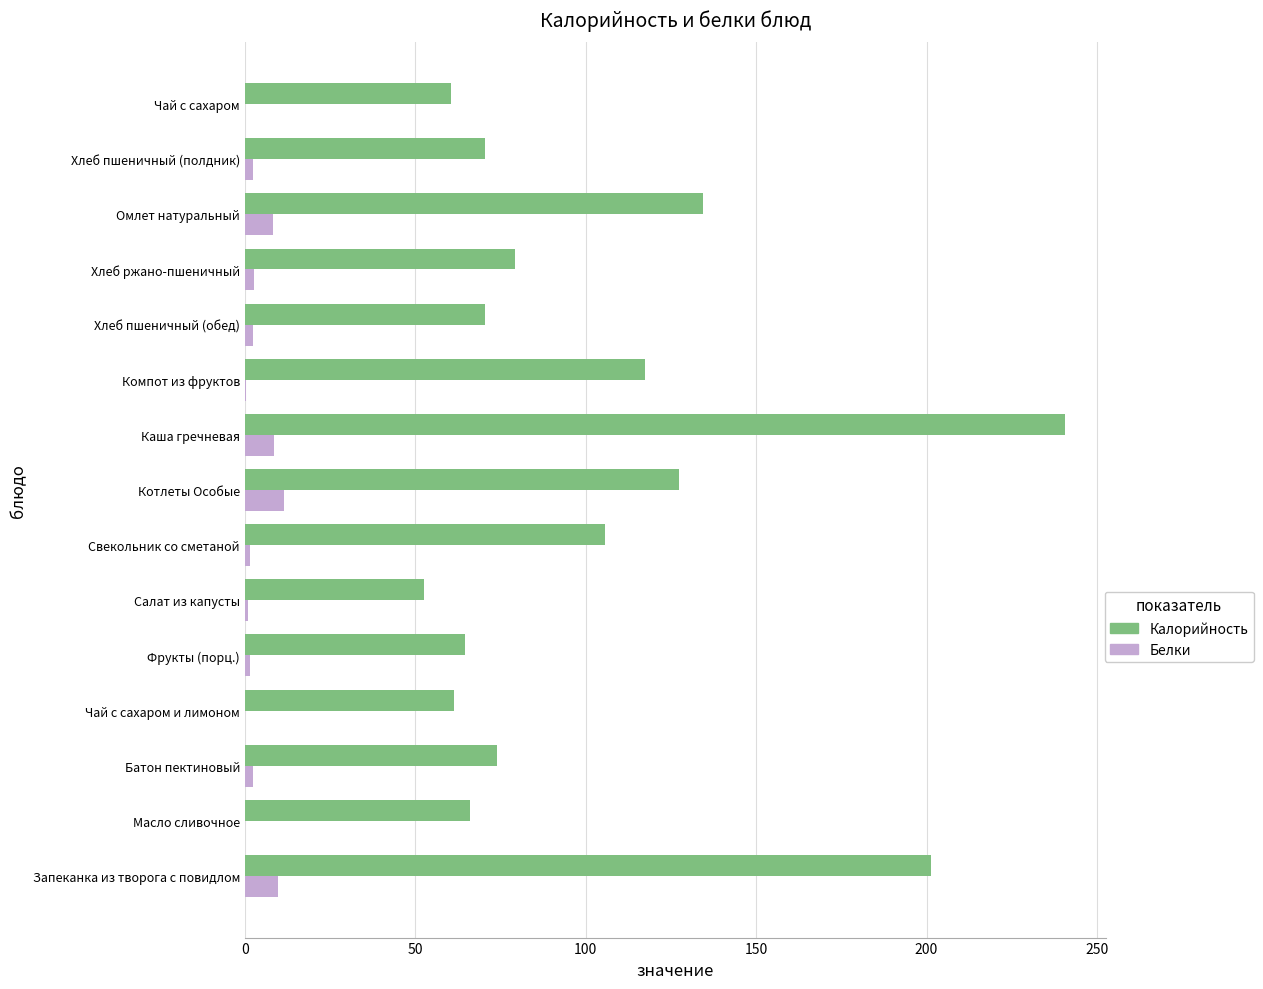

Where is Калорийность nearest to the value 146?

Омлет натуральный